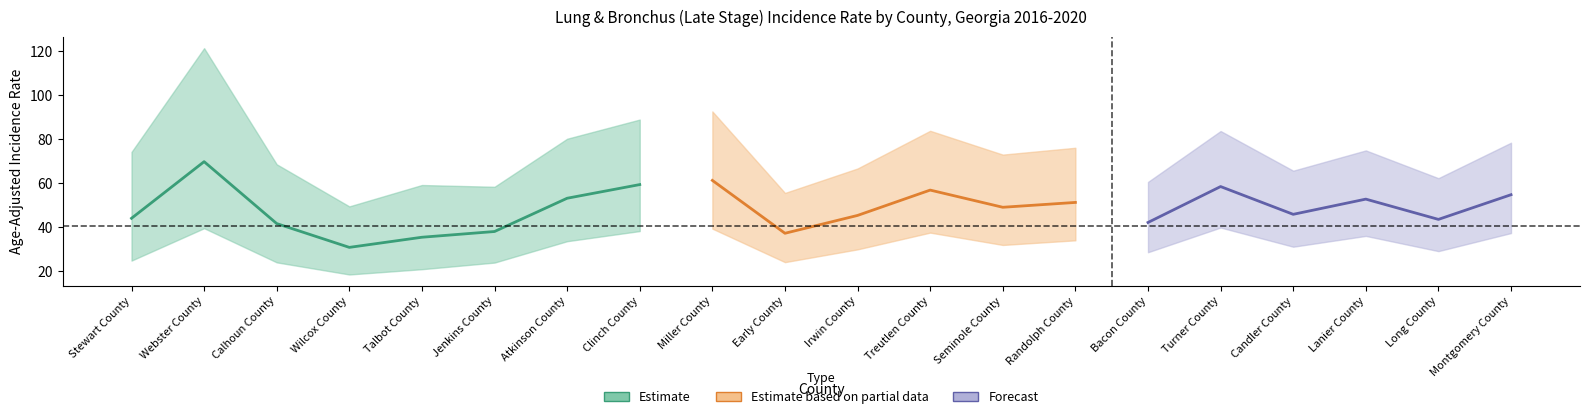

What value does the Rate (Estimate) series have at Treutlen County?

56.8